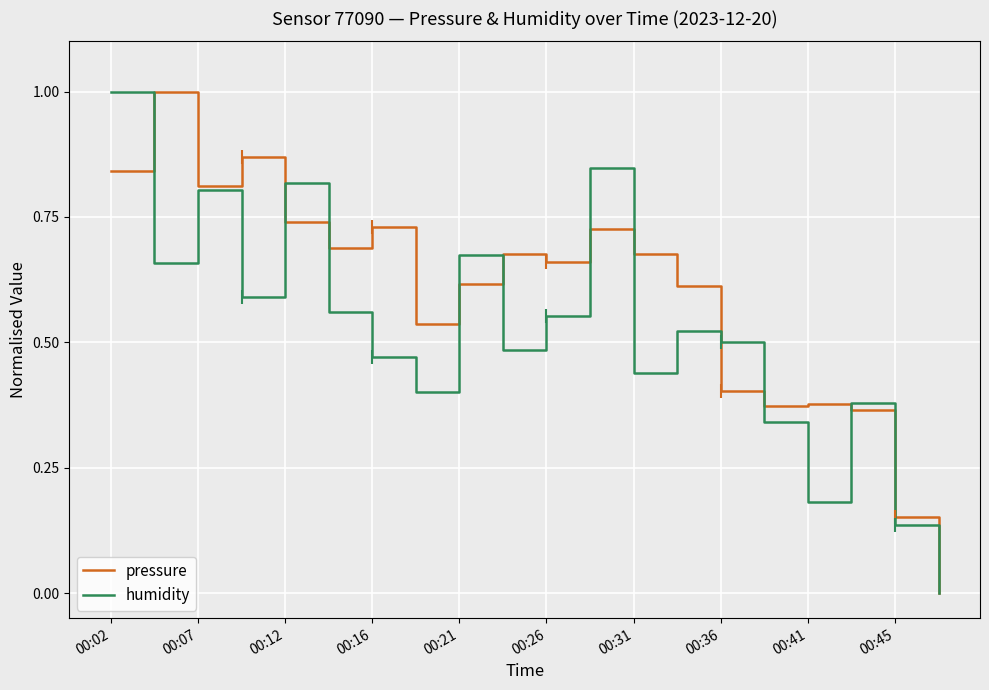

What is the maximum value shown in the chart?

1.0